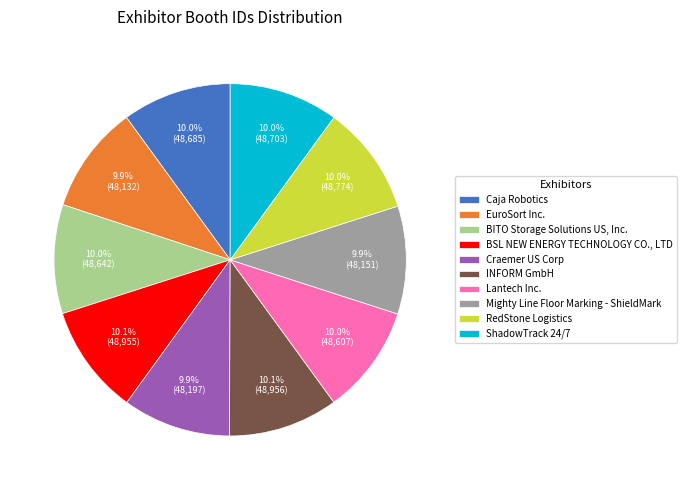

Approximately how many times larger is the value at EuroSort Inc. compared to RedStone Logistics?

1.0